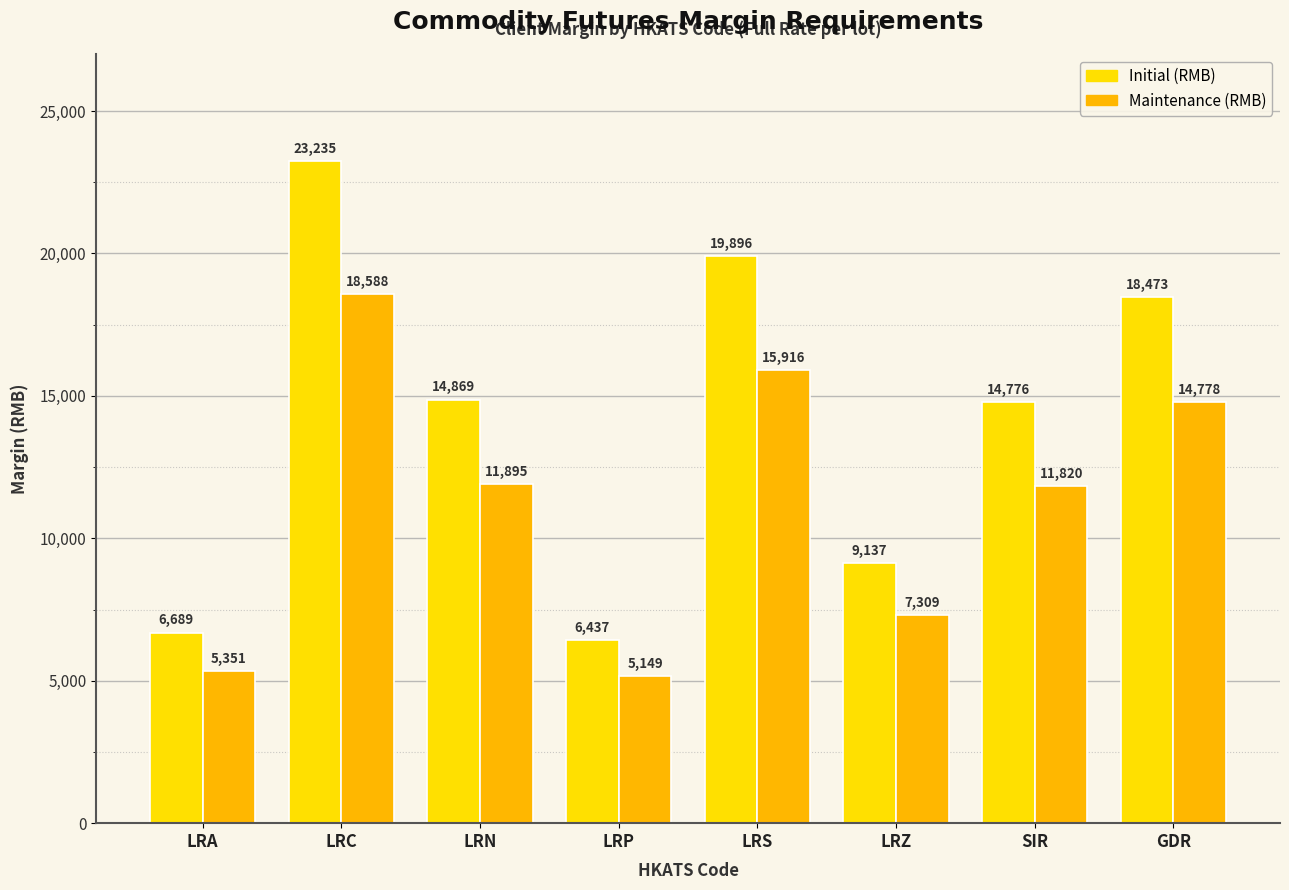

What is the label of the 3rd bar from the right?

LRZ